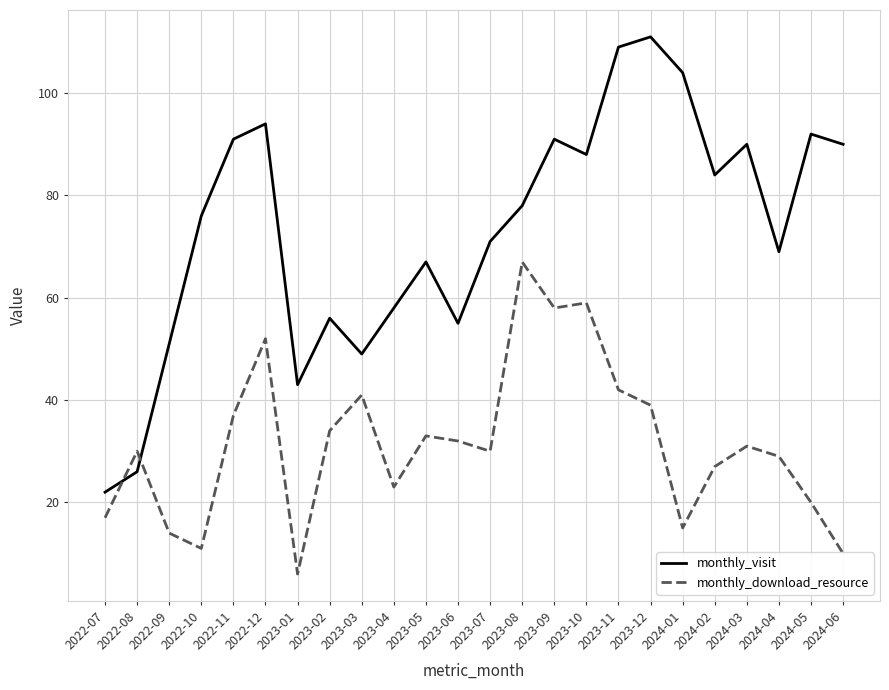

Reading left to right, list all the values displayed in this chart.

monthly_visit: 2022-07=22	2022-08=26	2022-09=51	2022-10=76	2022-11=91	2022-12=94	2023-01=43	2023-02=56	2023-03=49	2023-04=58	2023-05=67	2023-06=55	2023-07=71	2023-08=78	2023-09=91	2023-10=88	2023-11=109	2023-12=111	2024-01=104	2024-02=84	2024-03=90	2024-04=69	2024-05=92	2024-06=90
monthly_download_resource: 2022-07=17	2022-08=30	2022-09=14	2022-10=11	2022-11=37	2022-12=52	2023-01=6	2023-02=34	2023-03=41	2023-04=23	2023-05=33	2023-06=32	2023-07=30	2023-08=67	2023-09=58	2023-10=59	2023-11=42	2023-12=39	2024-01=15	2024-02=27	2024-03=31	2024-04=29	2024-05=20	2024-06=10